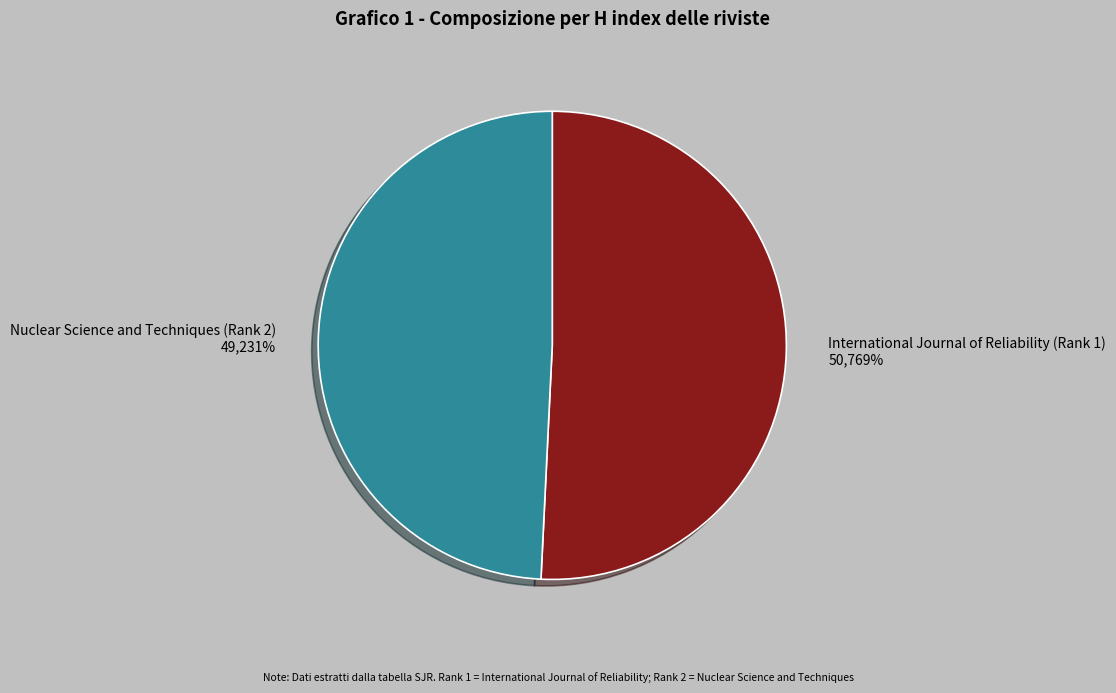

The International Journal of Reliability (Rank 1) slice represents 42% of the pie. True or false?

False